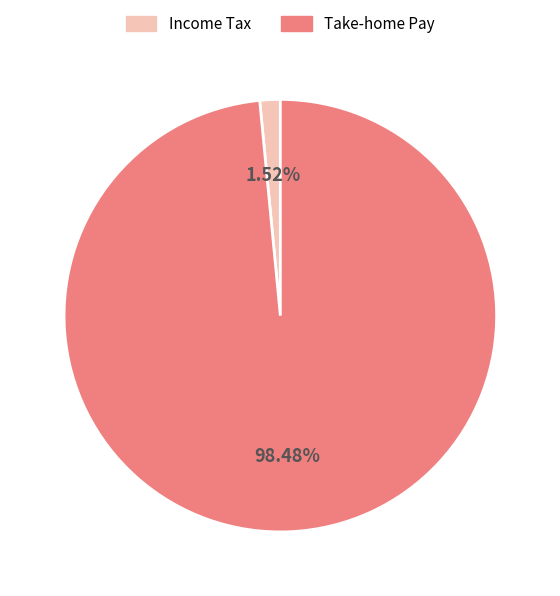

Does Take-home Pay represent more than half of the total?

Yes